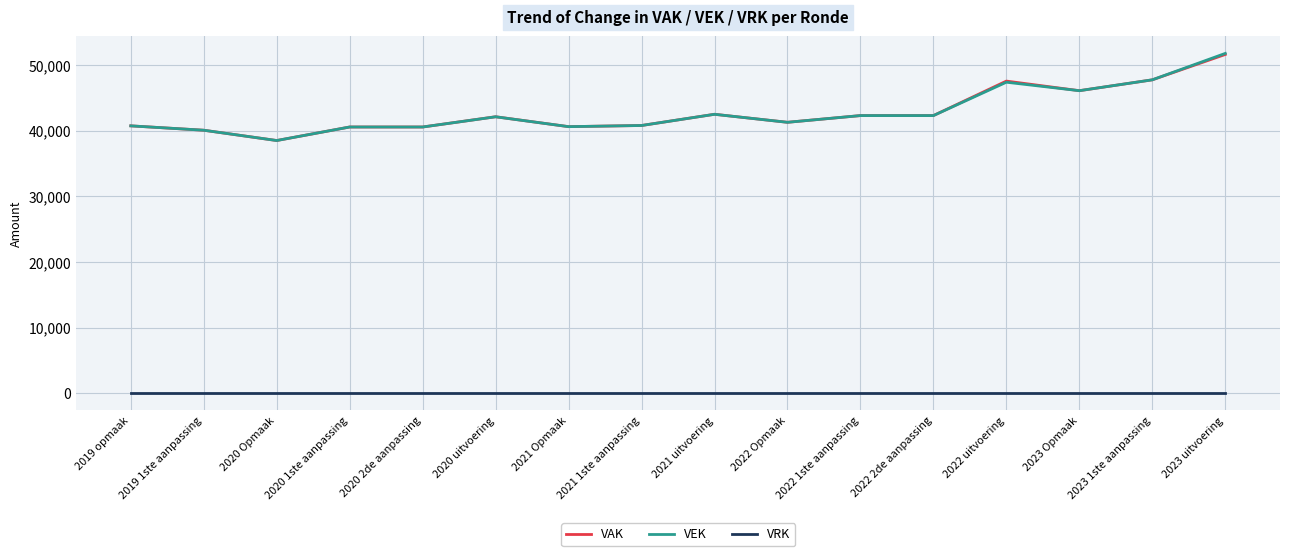

What is the sum of the VEK values at 2022 Opmaak and 2020 Opmaak?

79764